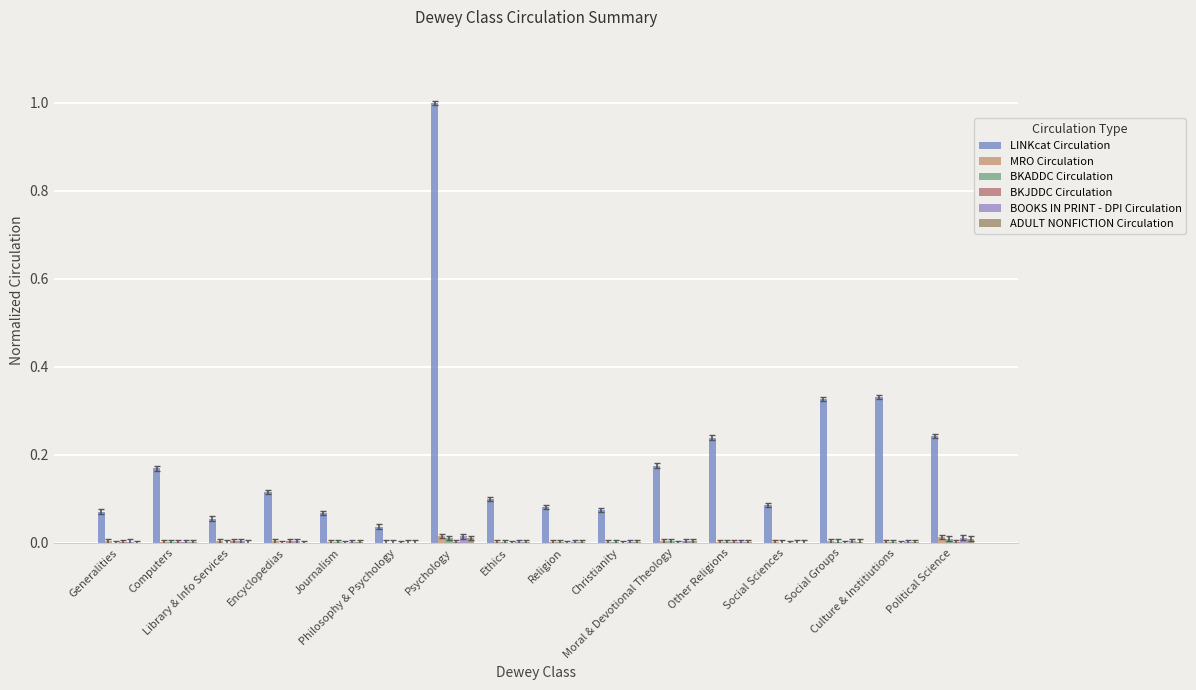

Is it true that LINKcat Circulation equals 0.1 at Encyclopedias?

True